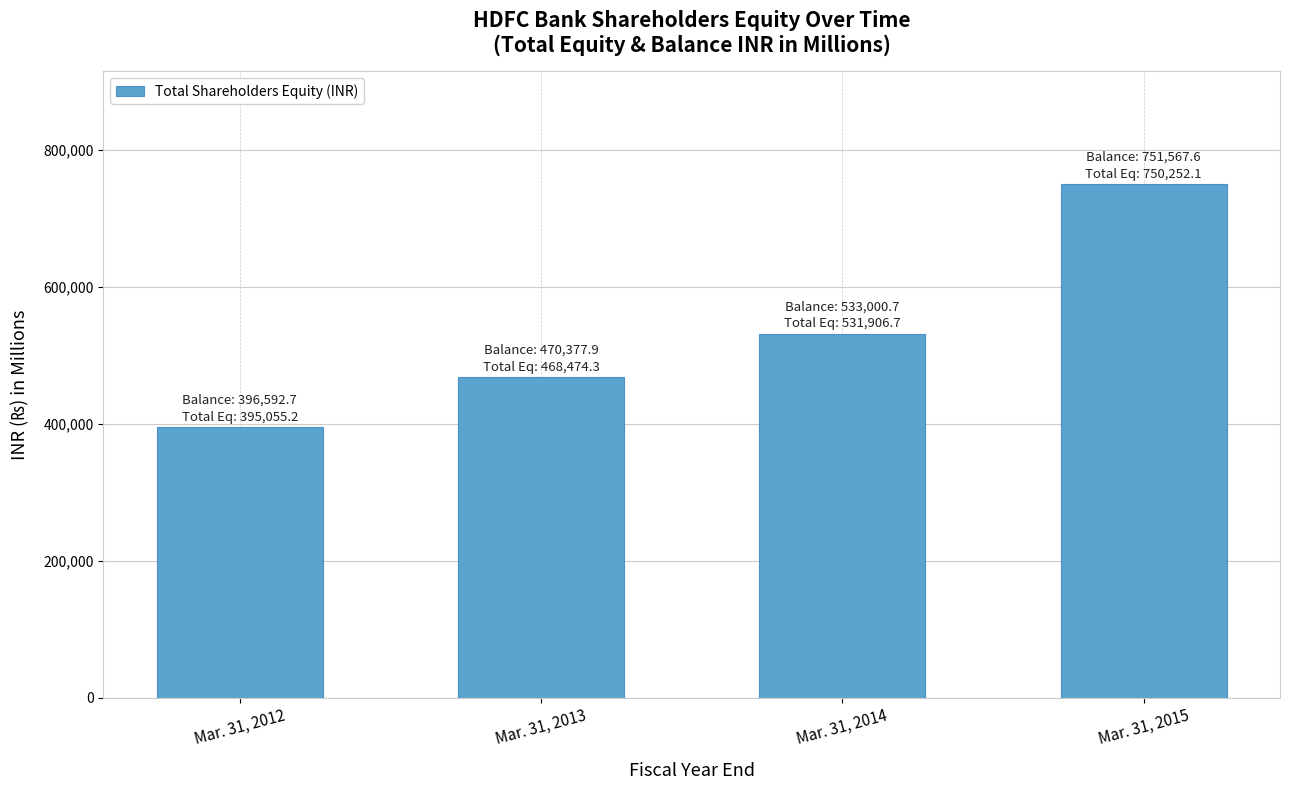

Which label corresponds to the smallest value in the chart?

Mar. 31, 2012